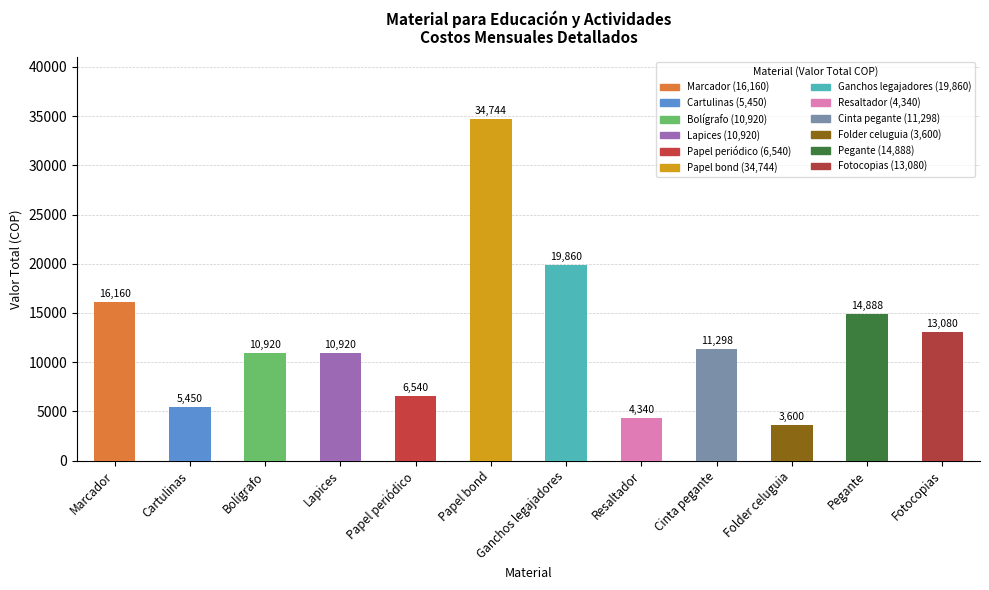

What is the maximum value shown in the chart?

34744